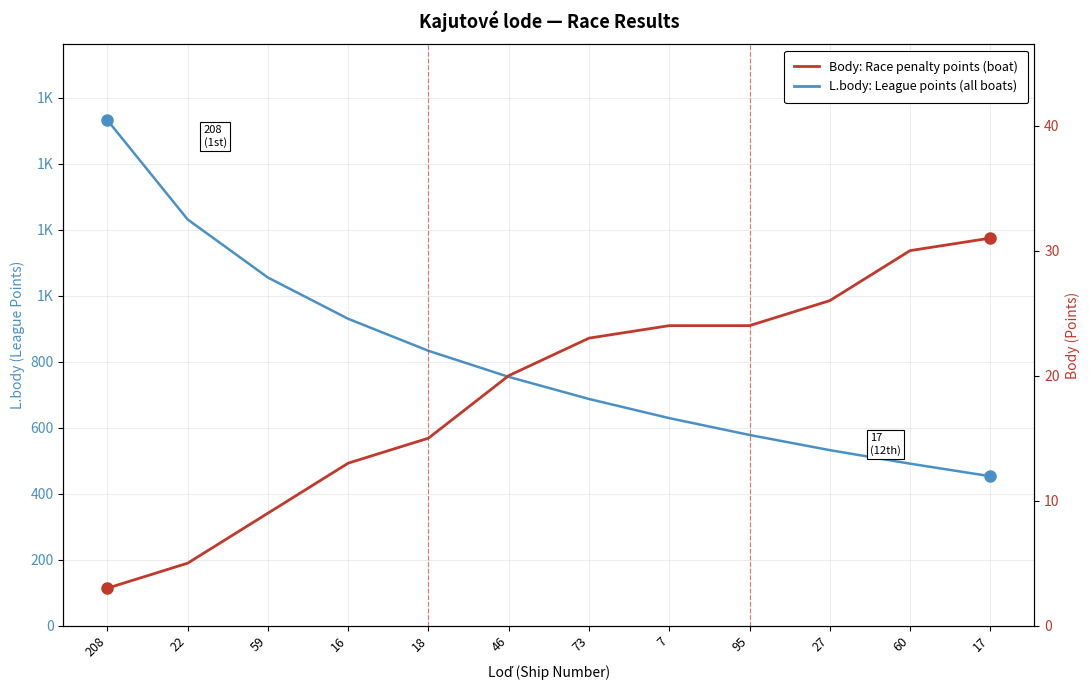

What is the sum of all Body: Race penalty points (boat) values?

223